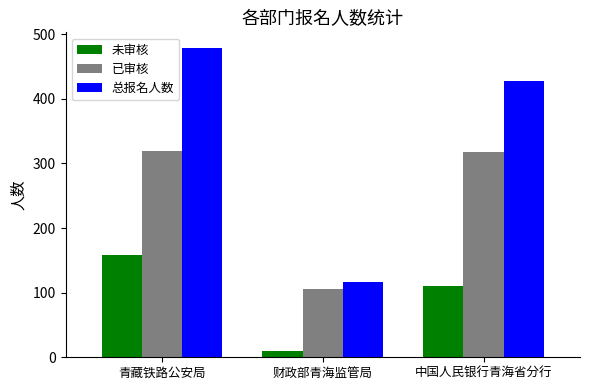

Which label corresponds to the largest value in the chart?

青藏铁路公安局